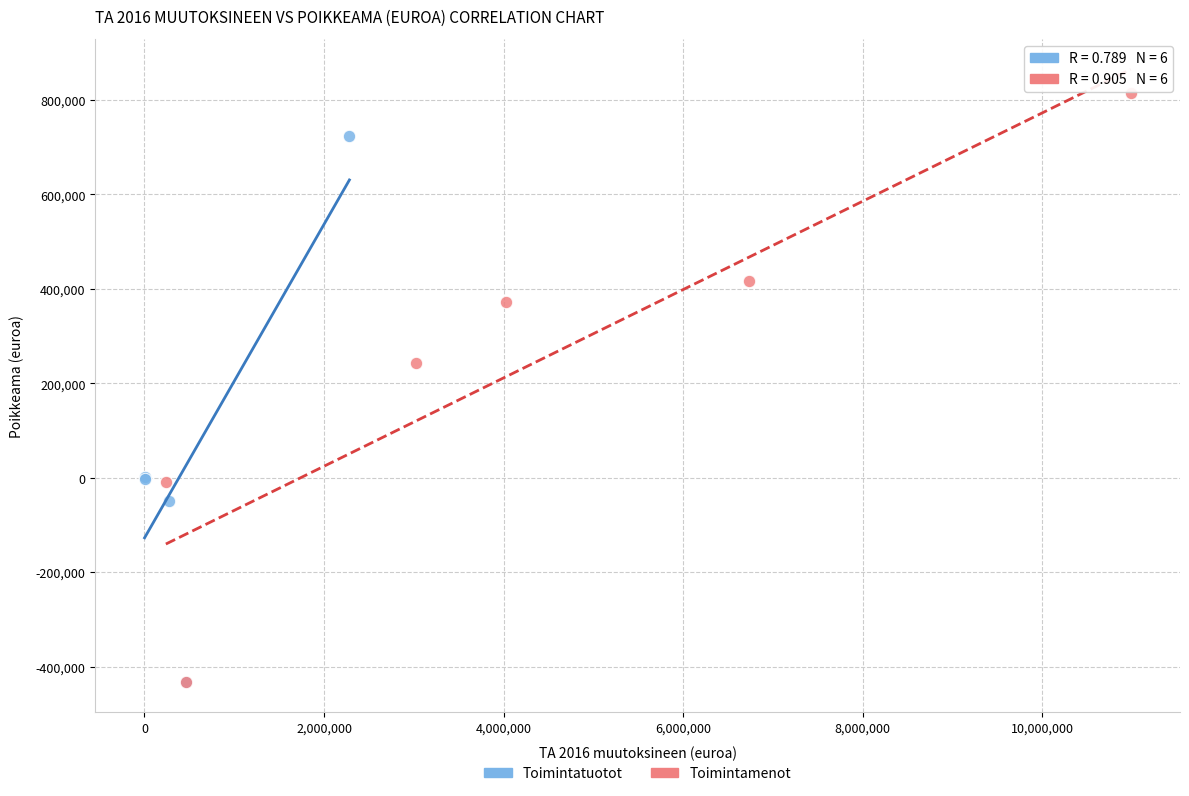

Which series has the largest Y range (max minus min)?

Toimintamenot